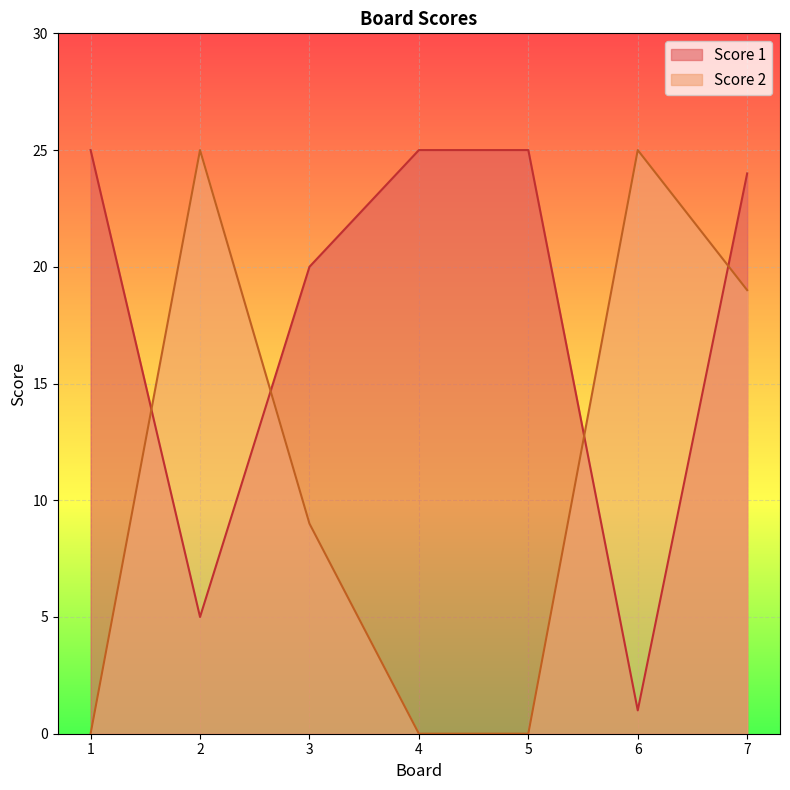

True or false: Score 2 and Score 1 intersect in this chart.

True